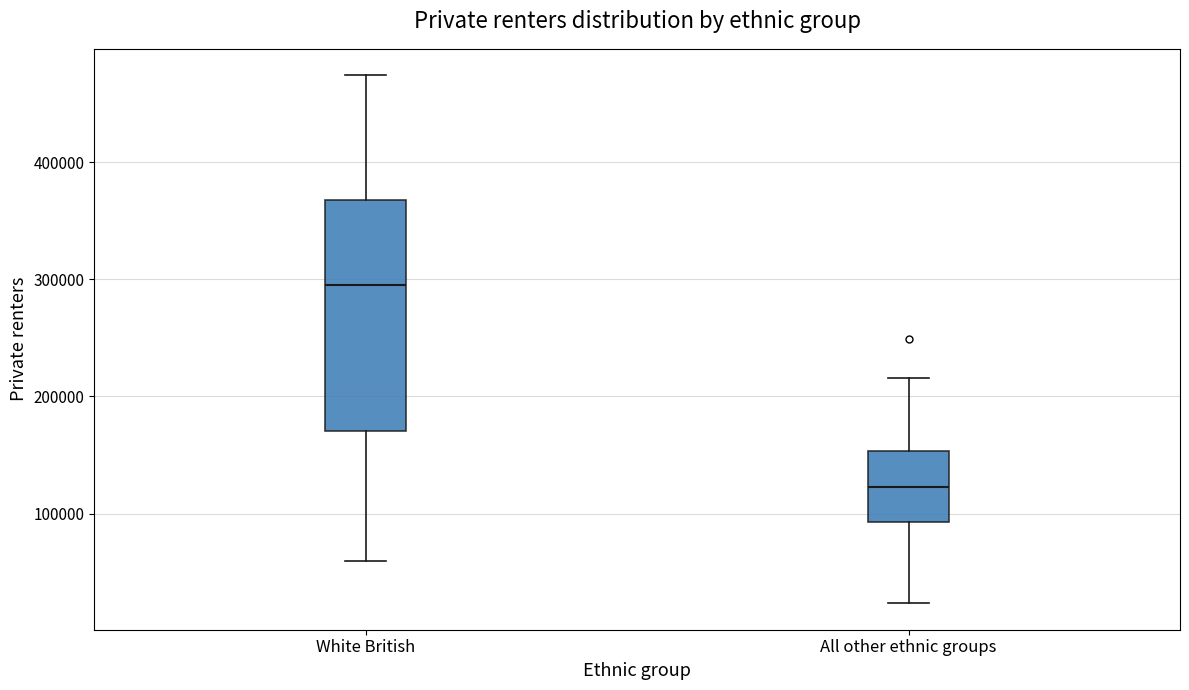

Reading left to right, transcribe this box plot: for each box, give where its median line is, the range the box spans, and where its two whiskers end, as read against the y-axis. The values are not printed on the chart, so give them approximately, as read against the axis.

White British: median 290000, box 170000 to 370000, whiskers 60000 to 470000
All other ethnic groups: median 120000, box 90000 to 150000, whiskers 20000 to 220000